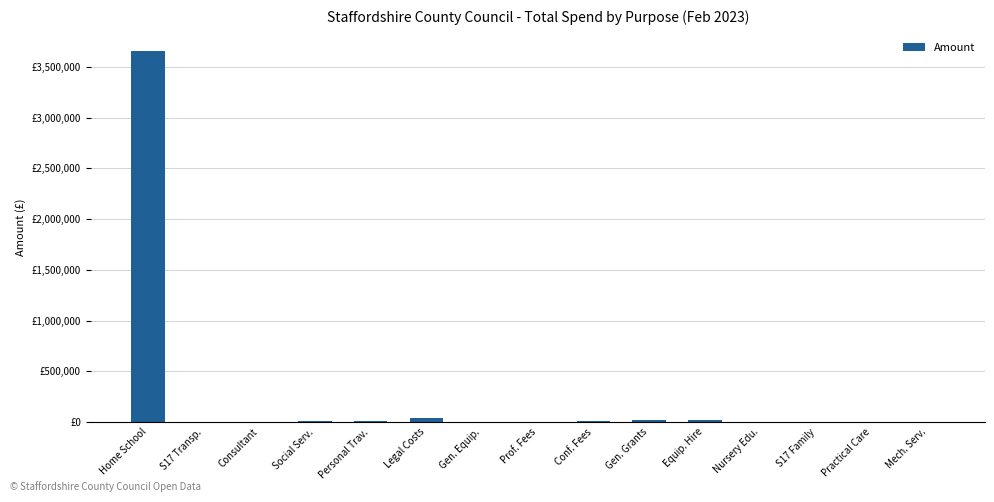

Are the bars horizontal?

No